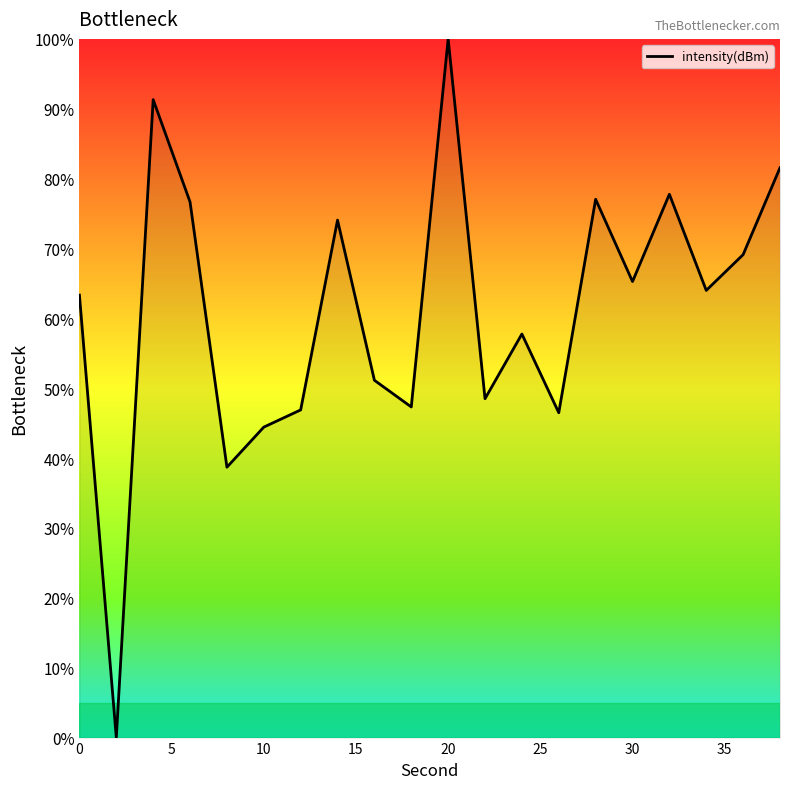

What is the greatest value displayed?

100.0